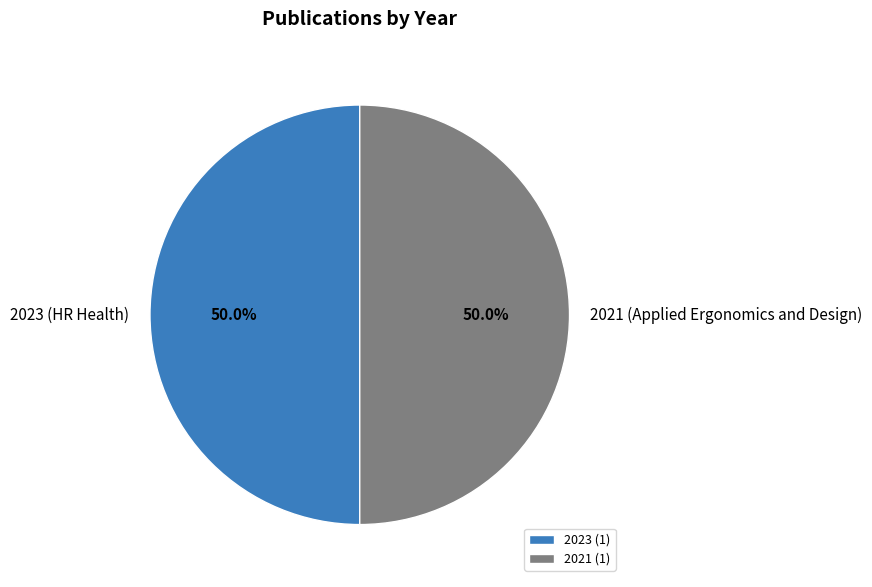

Count the number of slices in the pie.

2